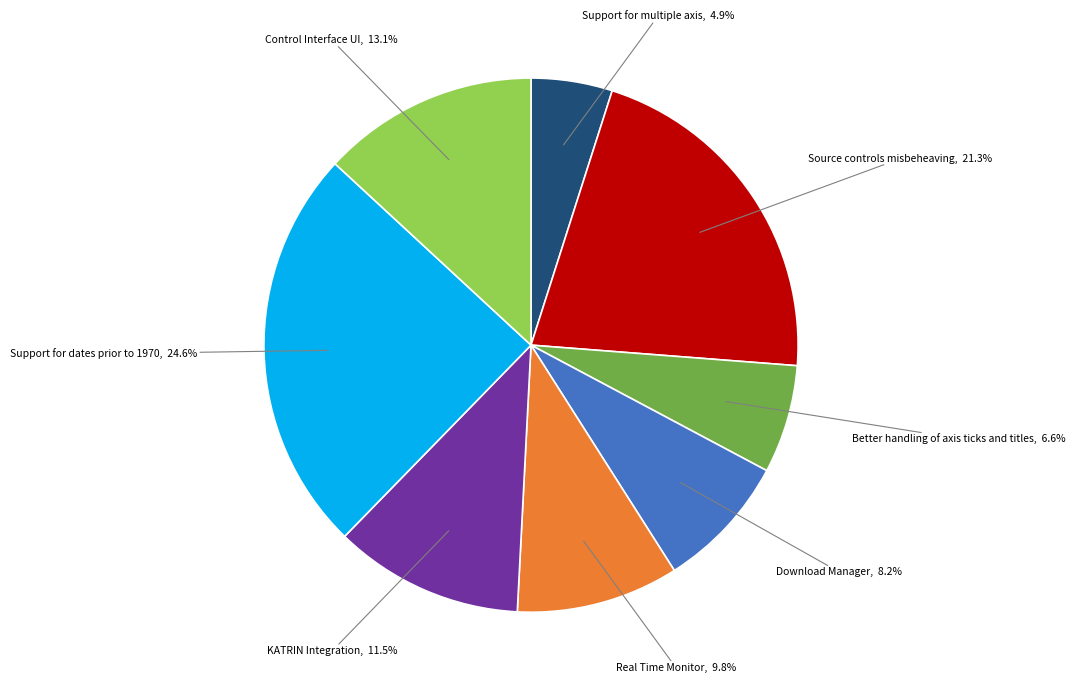

True or false: KATRIN Integration accounts for 17% of the total.

False